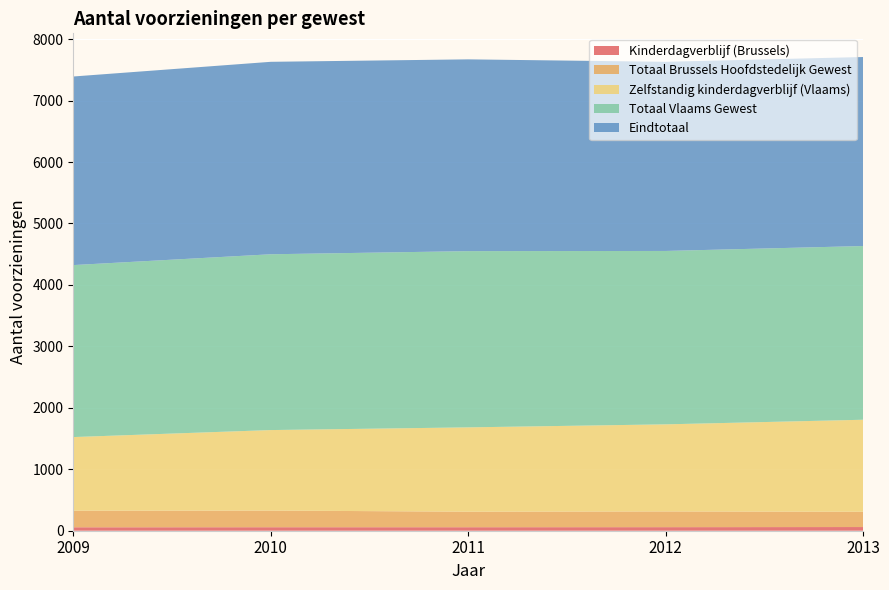

Reading left to right, transcribe all the data shown in this chart.

Totaal Brussels Hoofdstedelijk Gewest: 2009=270	2010=271	2011=253	2012=256	2013=249
Totaal Vlaams Gewest: 2009=2799	2010=2861	2011=2868	2012=2822	2013=2827
Kinderdagverblijf (Brussels): 2009=56	2010=57	2011=57	2012=58	2013=60
Zelfstandig kinderdagverblijf (Vlaams): 2009=1198	2010=1310	2011=1372	2012=1417	2013=1497
Eindtotaal: 2009=3069	2010=3132	2011=3121	2012=3078	2013=3076